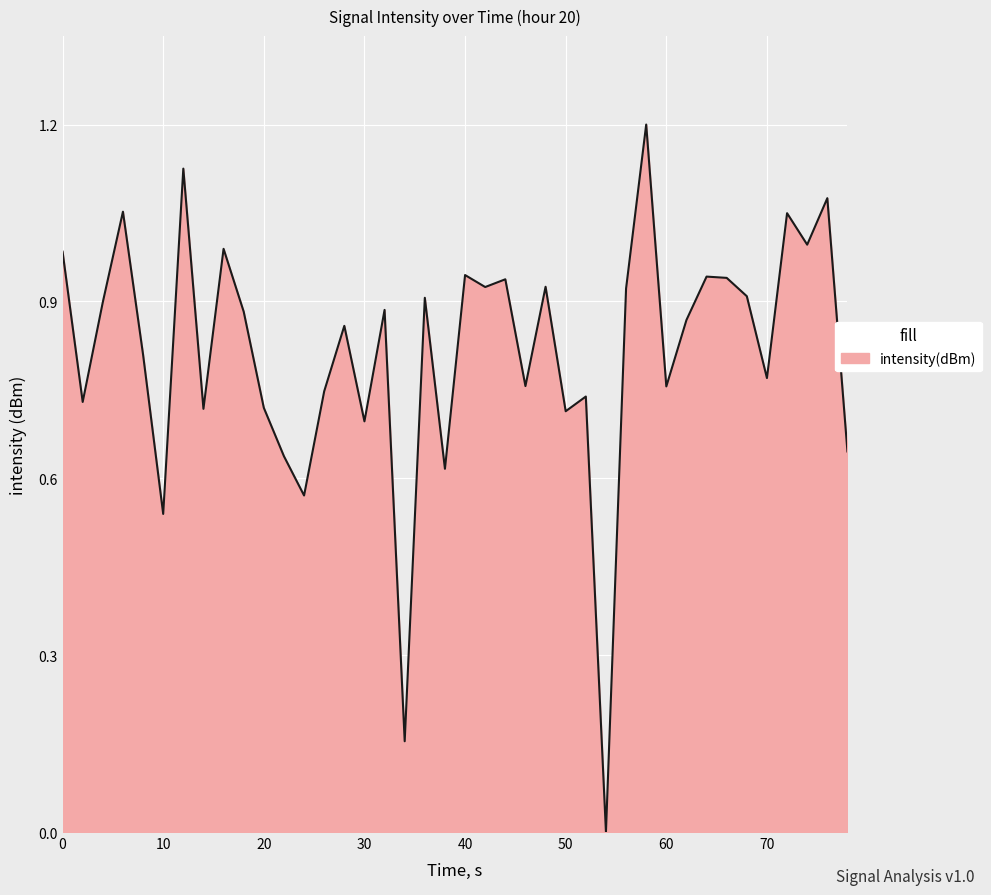

What is the maximum value shown in the chart?

1.2